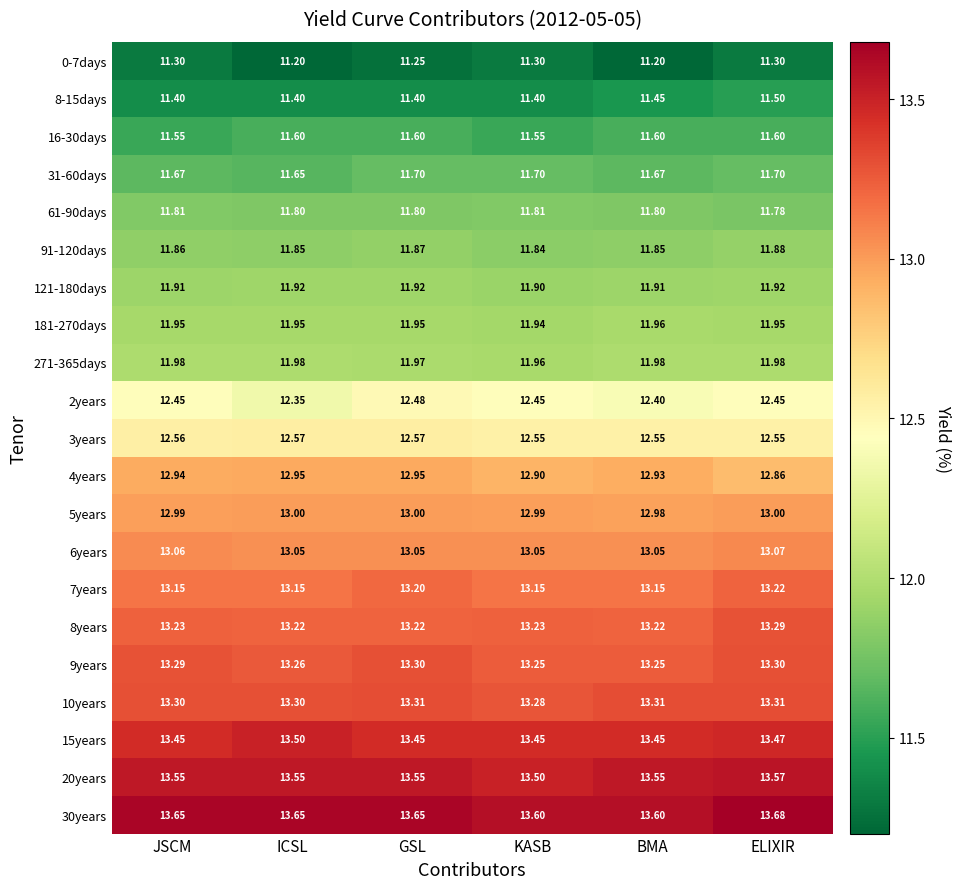

At which label is 5years closest to 12?

BMA